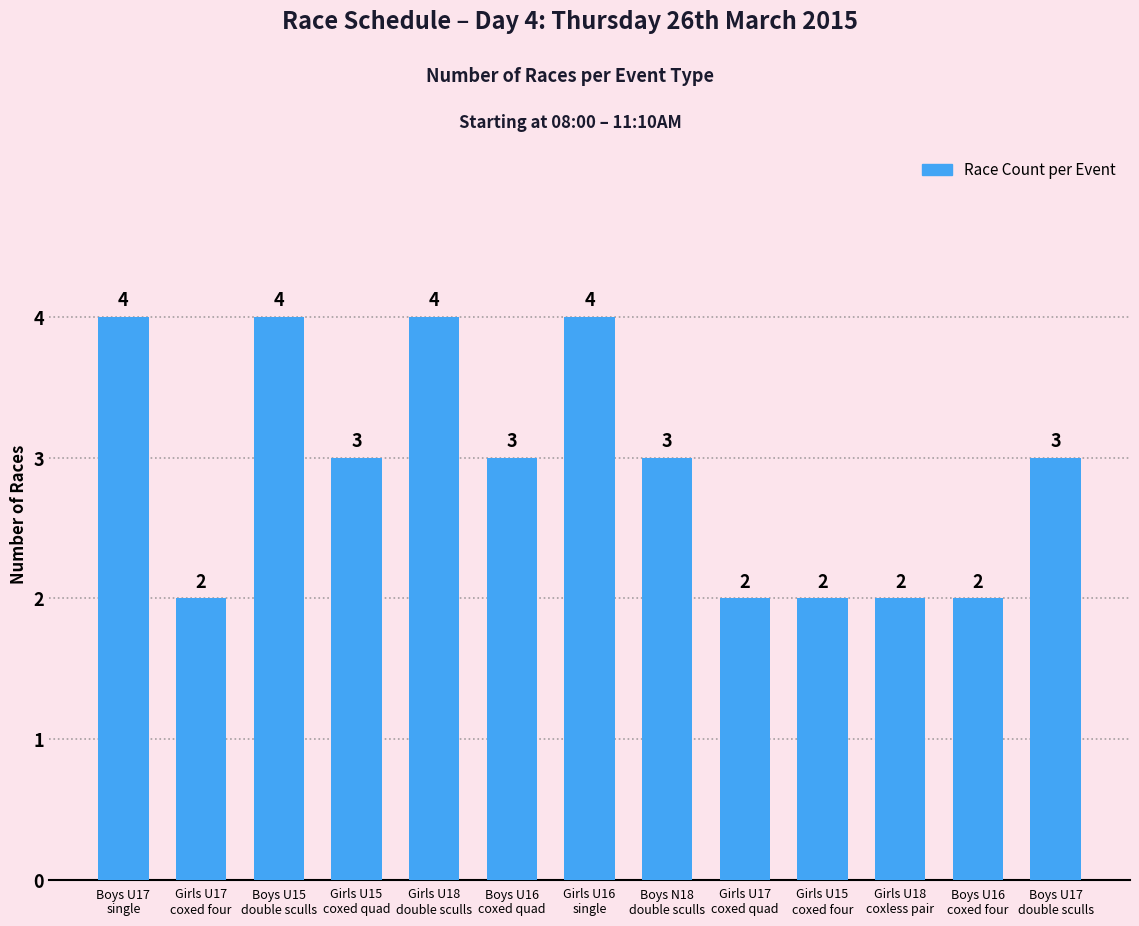

What is the maximum value shown in the chart?

4